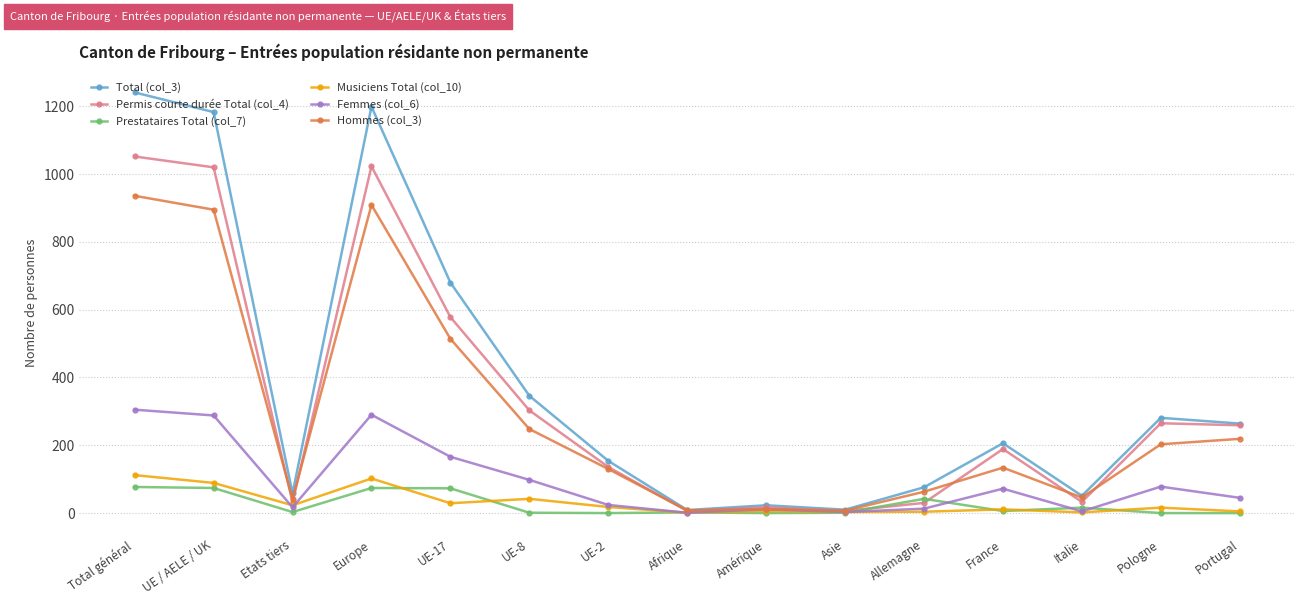

True or false: Musiciens Total (col_10) has more than 1 points higher than both neighbors.

True